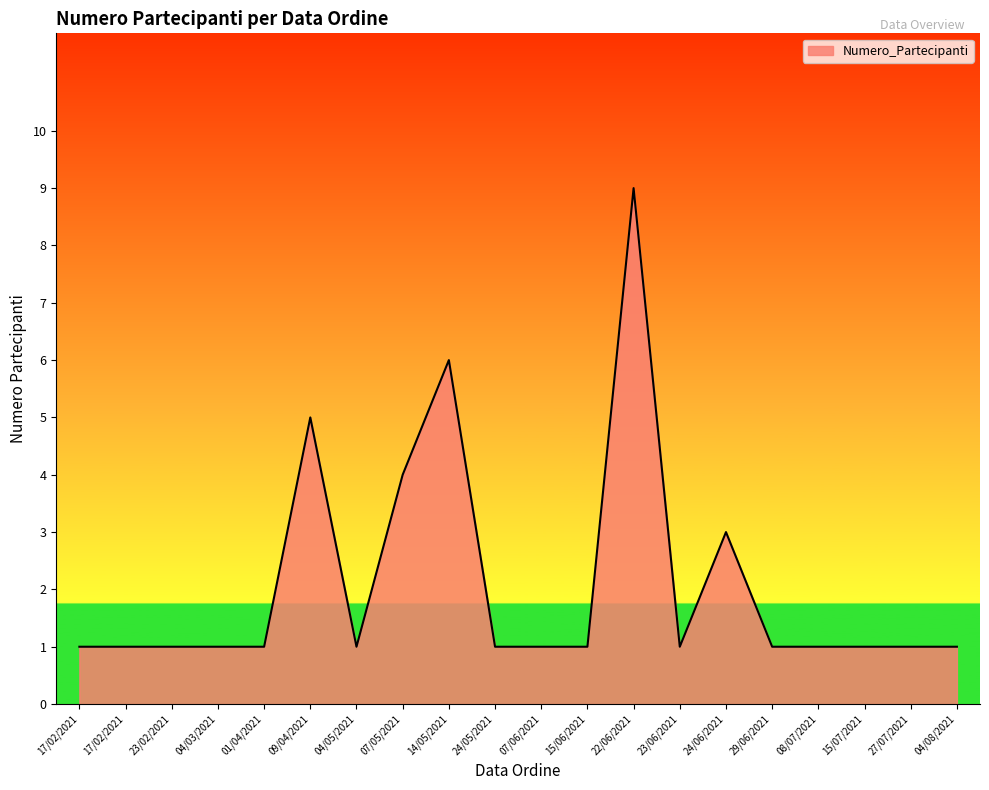

List the labels in order of value, smallest first.

17/02/2021, 17/02/2021, 23/02/2021, 04/03/2021, 01/04/2021, 04/05/2021, 24/05/2021, 07/06/2021, 15/06/2021, 23/06/2021, 29/06/2021, 08/07/2021, 15/07/2021, 27/07/2021, 04/08/2021, 24/06/2021, 07/05/2021, 09/04/2021, 14/05/2021, 22/06/2021